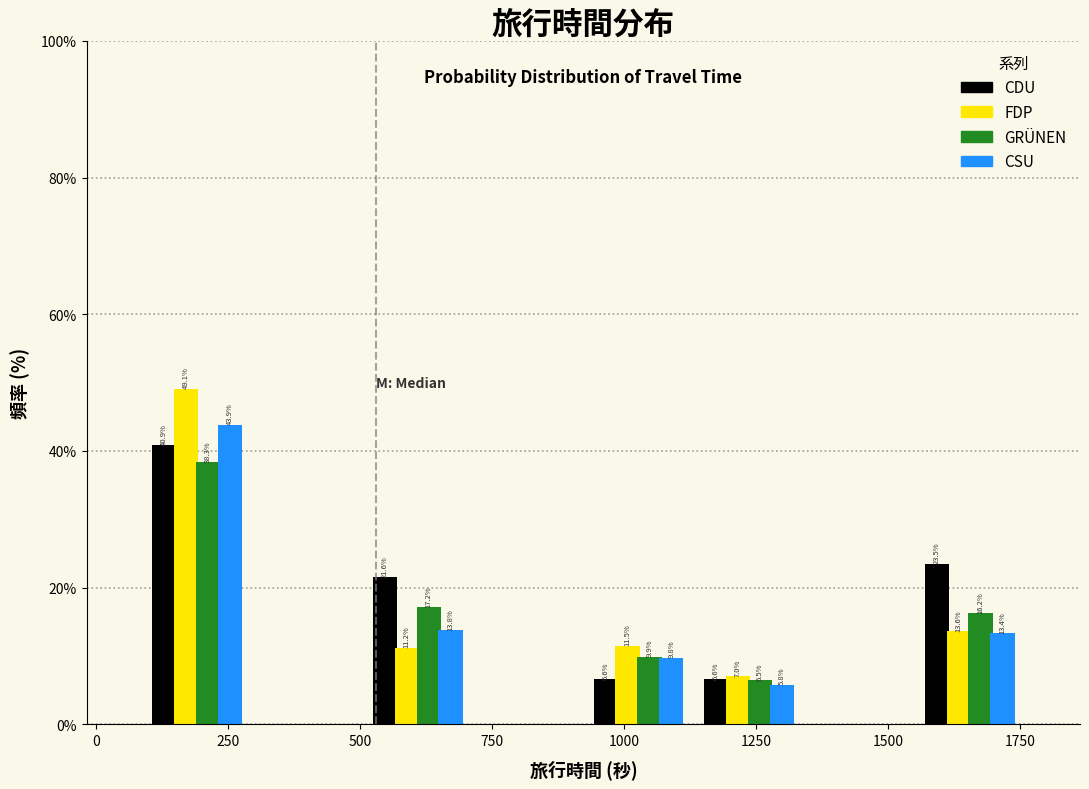

In the CDU series, which range on the x-axis has the tallest bar?

100 to 300